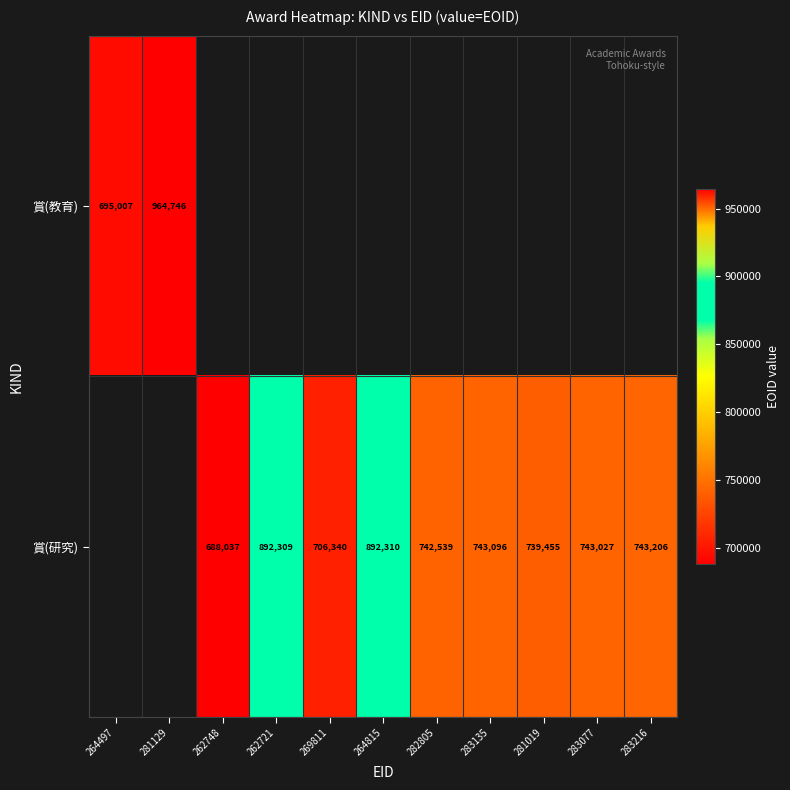

Is the value of 賞(教育) at 281129 greater than the value of 賞(研究) at 262721?

Yes